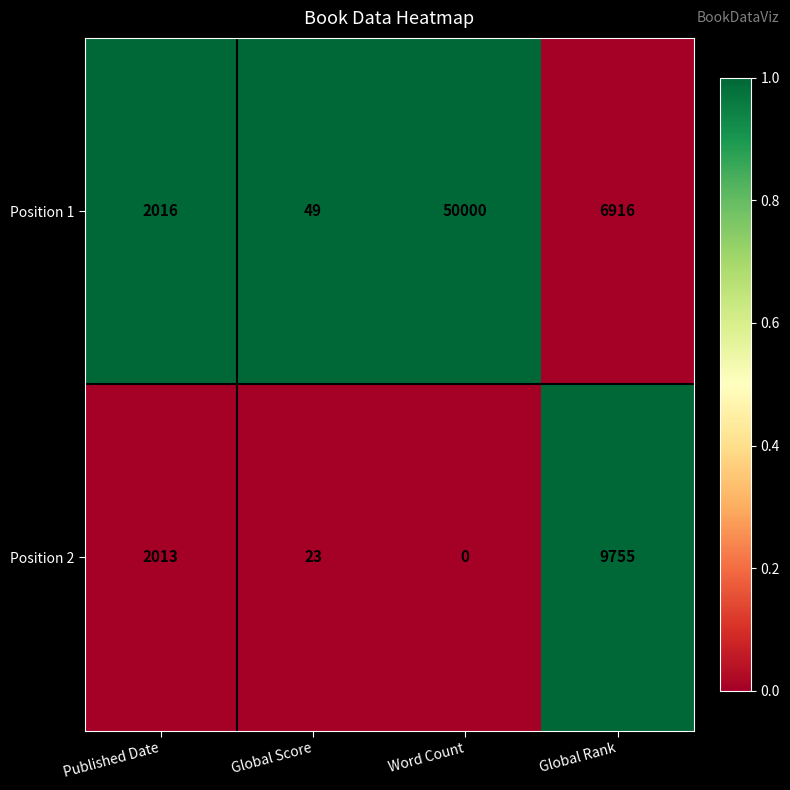

Reading left to right, transcribe all the data shown in this chart.

Position 1: 2016	49	50000	6916
Position 2: 2013	23	0	9755